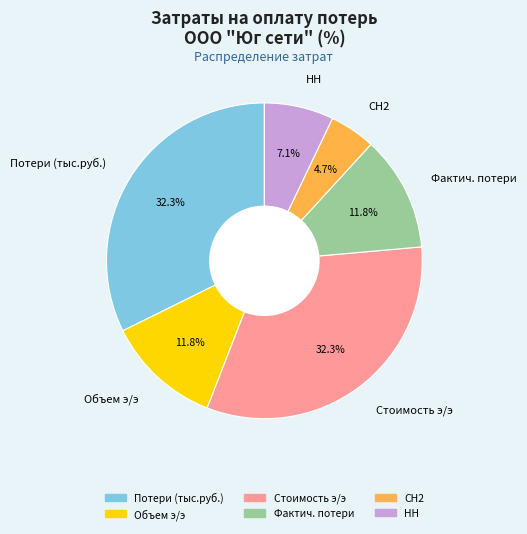

What is the total percentage of НН and Стоимость э/э?

39.4%